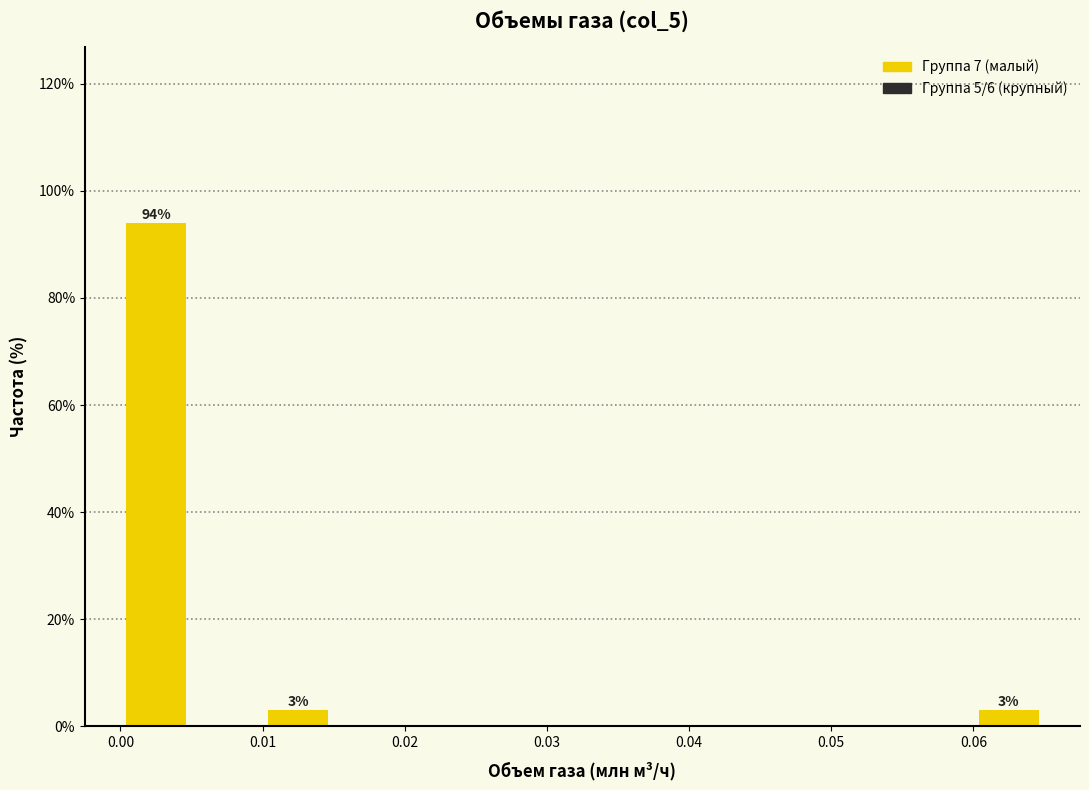

Which range on the x-axis has the tallest bar?

0.000 to 0.005